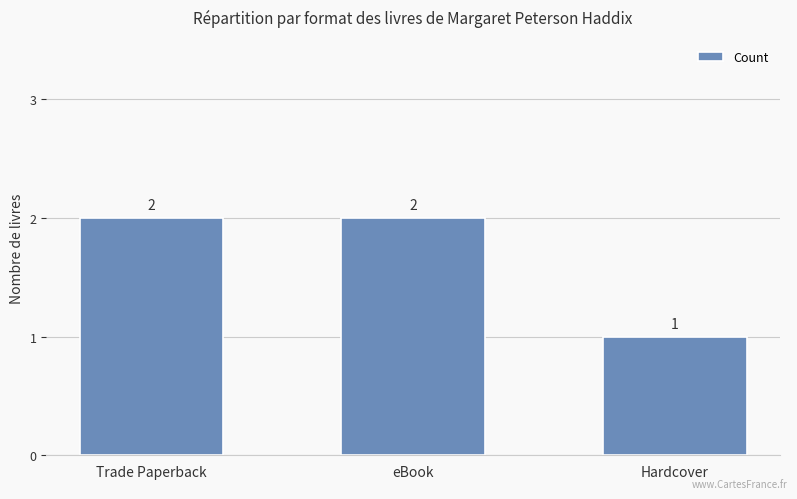

What is the label of the 3rd bar from the right?

Trade Paperback